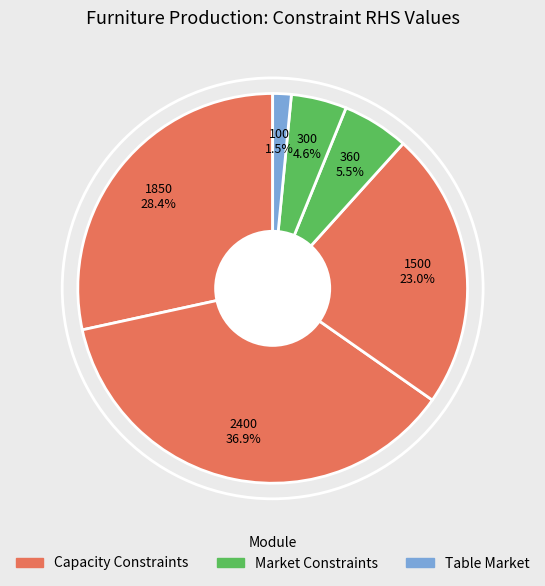

How many slices are in this pie chart?

6